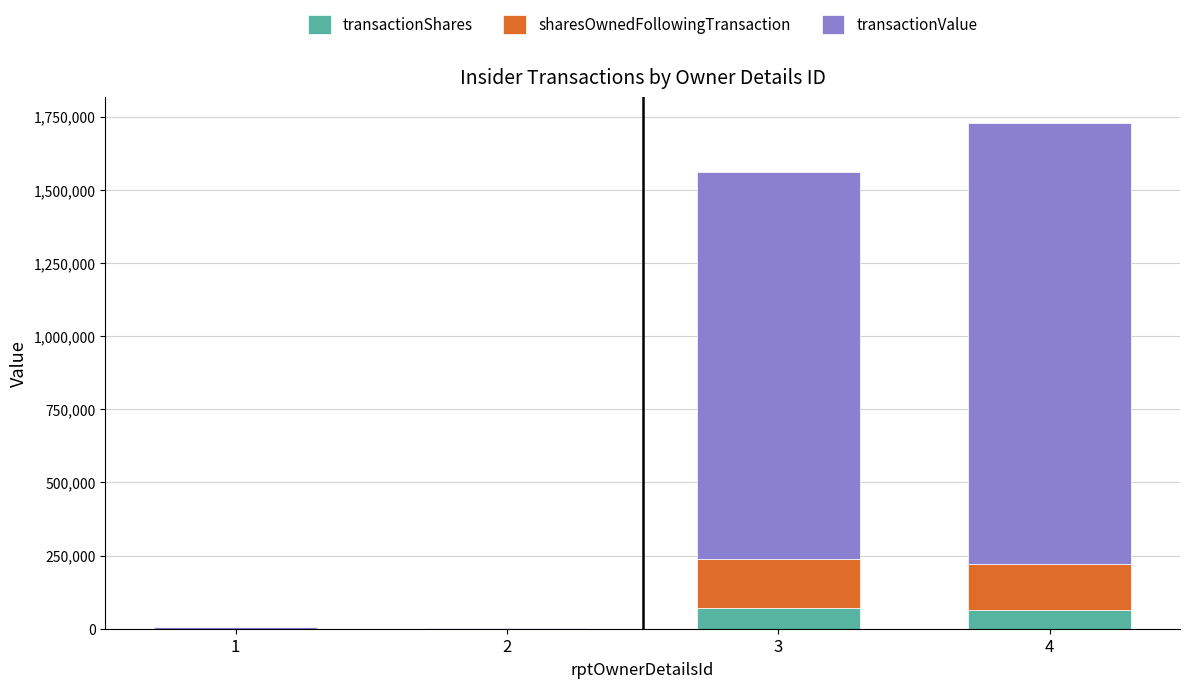

What is the difference between the transactionShares values at 1 and 3?

71754